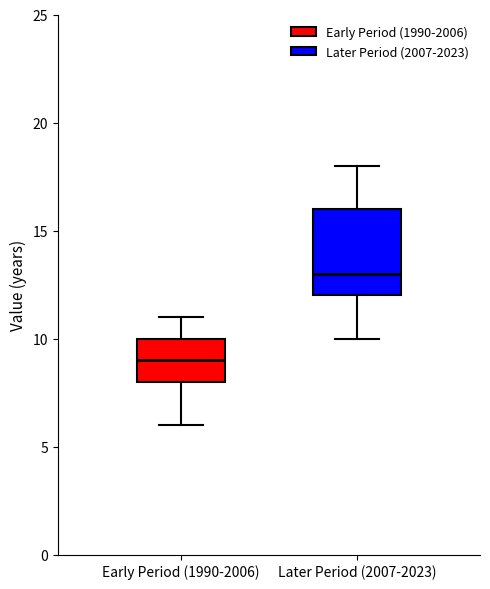

Which box has the lowest median line?

Early Period (1990-2006)